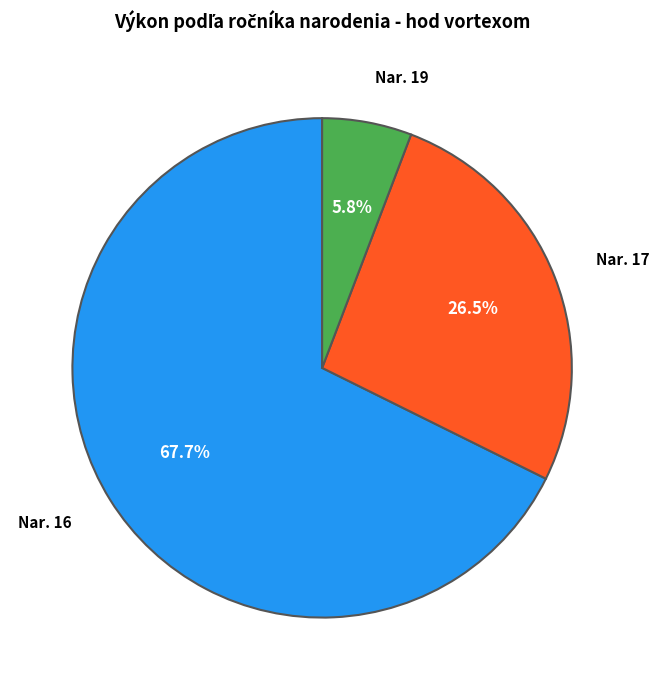

Does any single category account for the majority?

Yes